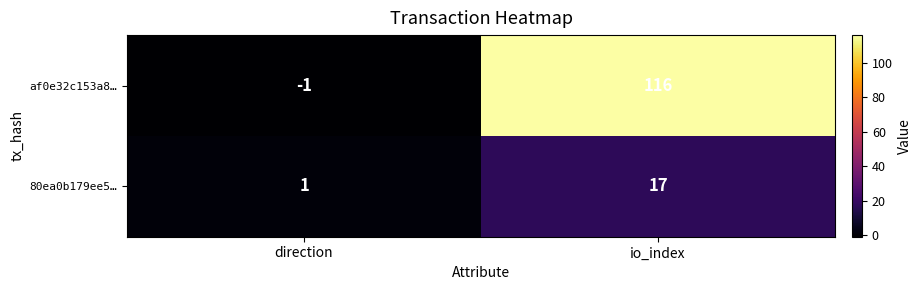

What is the maximum value shown in the chart?

116